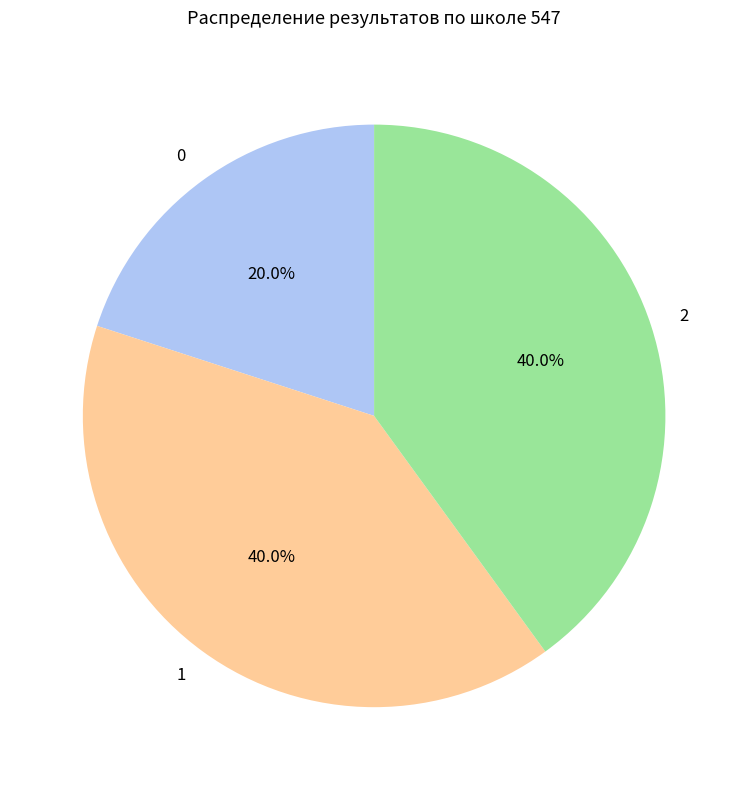

How many segments does this pie chart have?

3